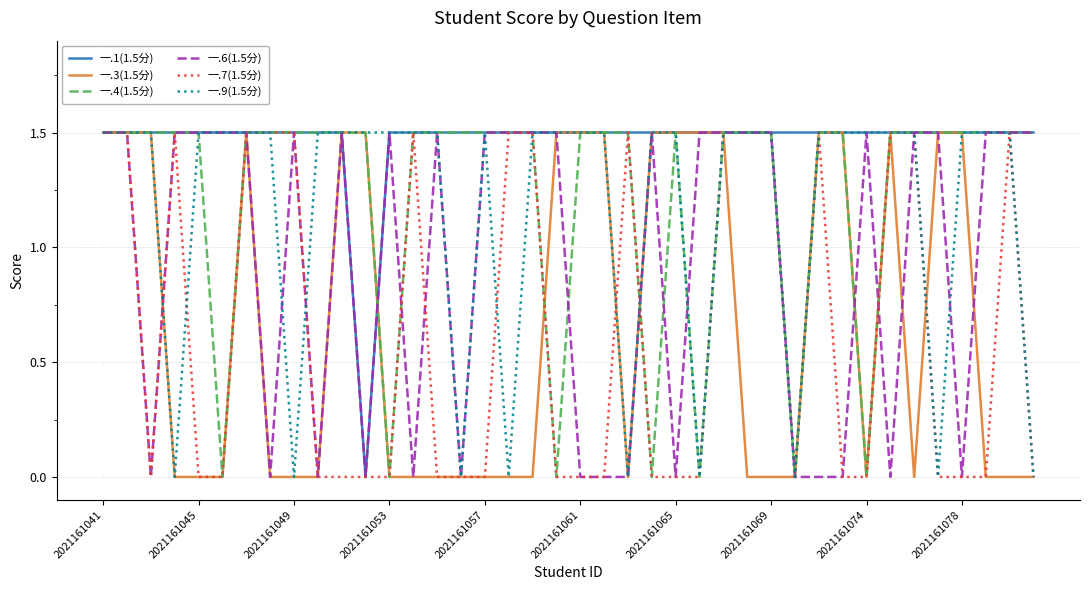

True or false: 一.6(1.5分) has more than 2 points higher than both neighbors.

True